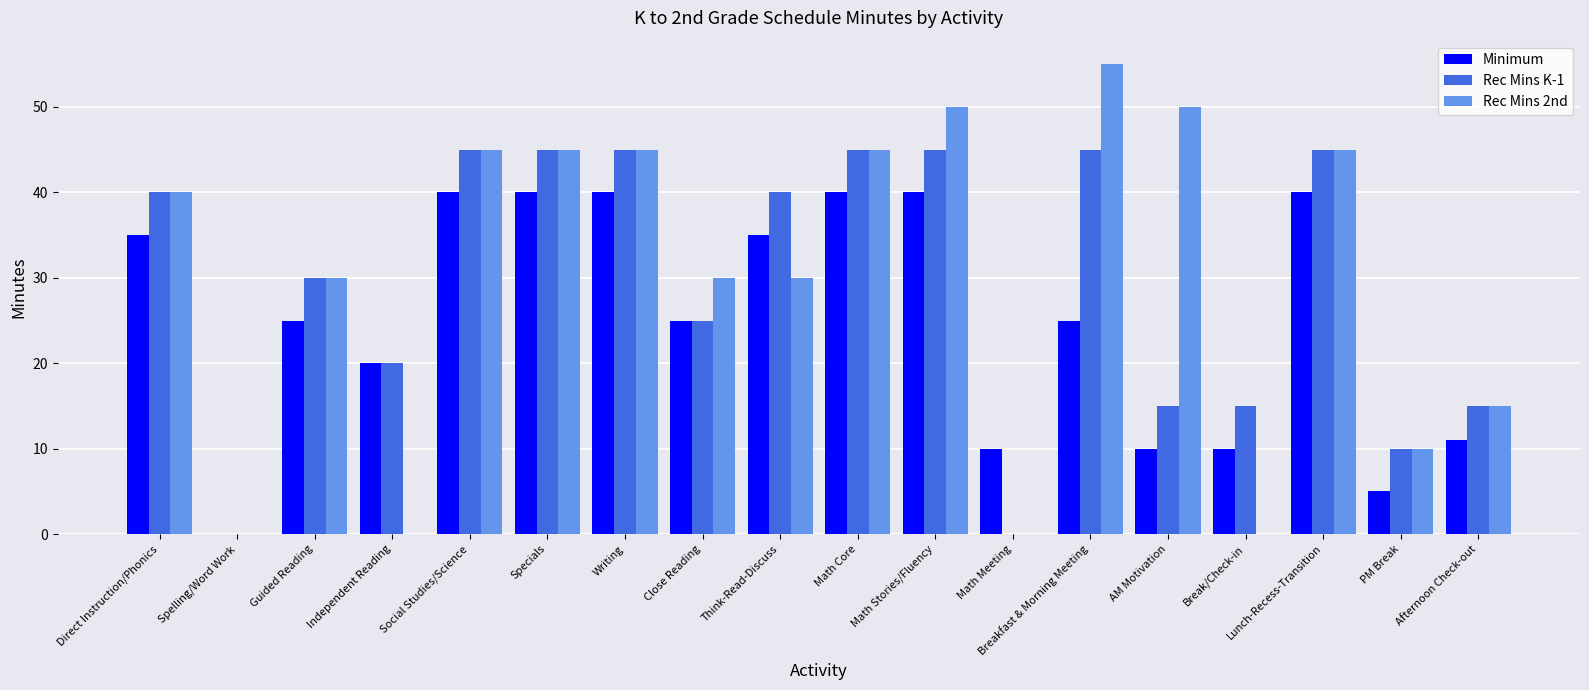

Which series has the largest total across all categories?

Rec Mins 2nd